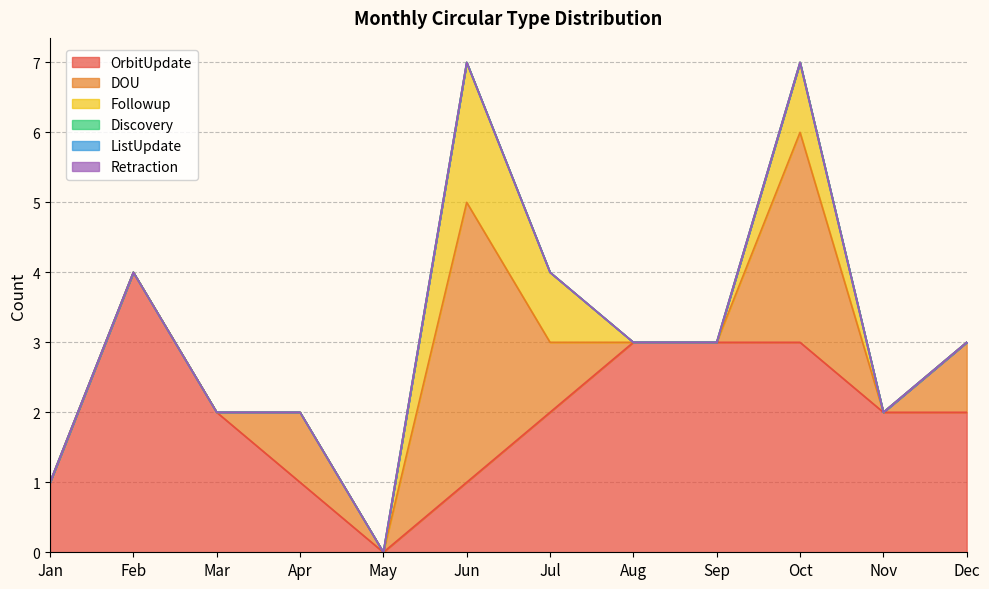

Where is the first local minimum for OrbitUpdate?

May